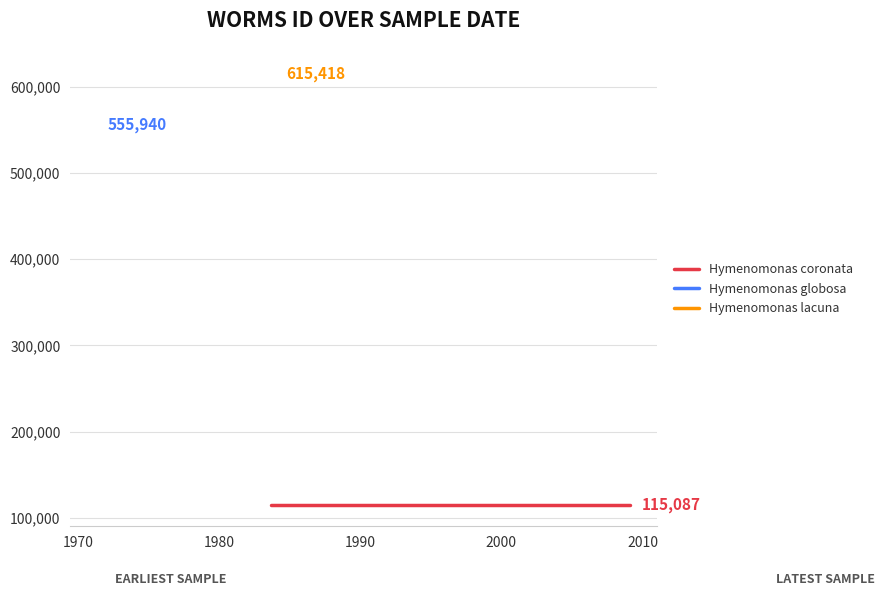

At 1984-08-01, list the series in order from smallest to largest.

Hymenomonas coronata, Hymenomonas globosa, Hymenomonas lacuna